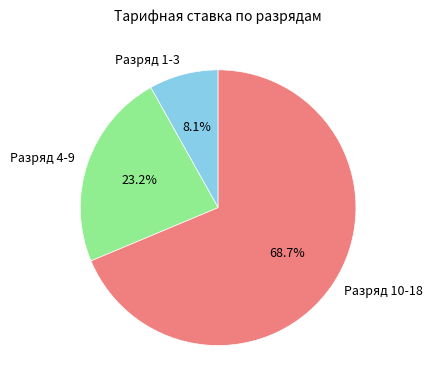

What portion of the pie excludes Разряд 4-9?

76.8%